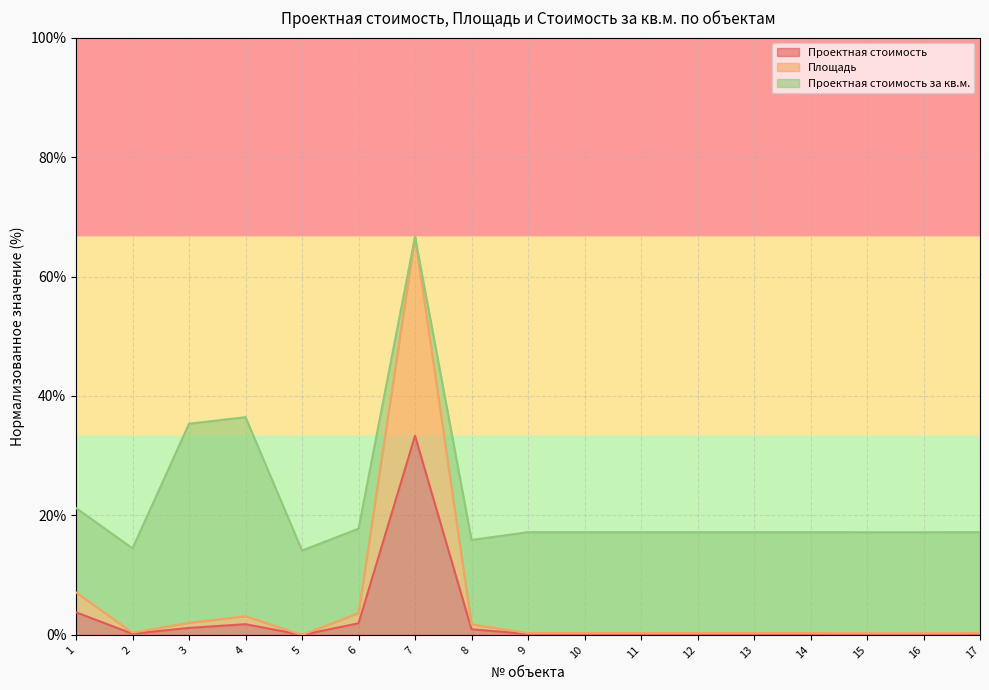

Which category has the lowest value in the Проектная стоимость series?

5